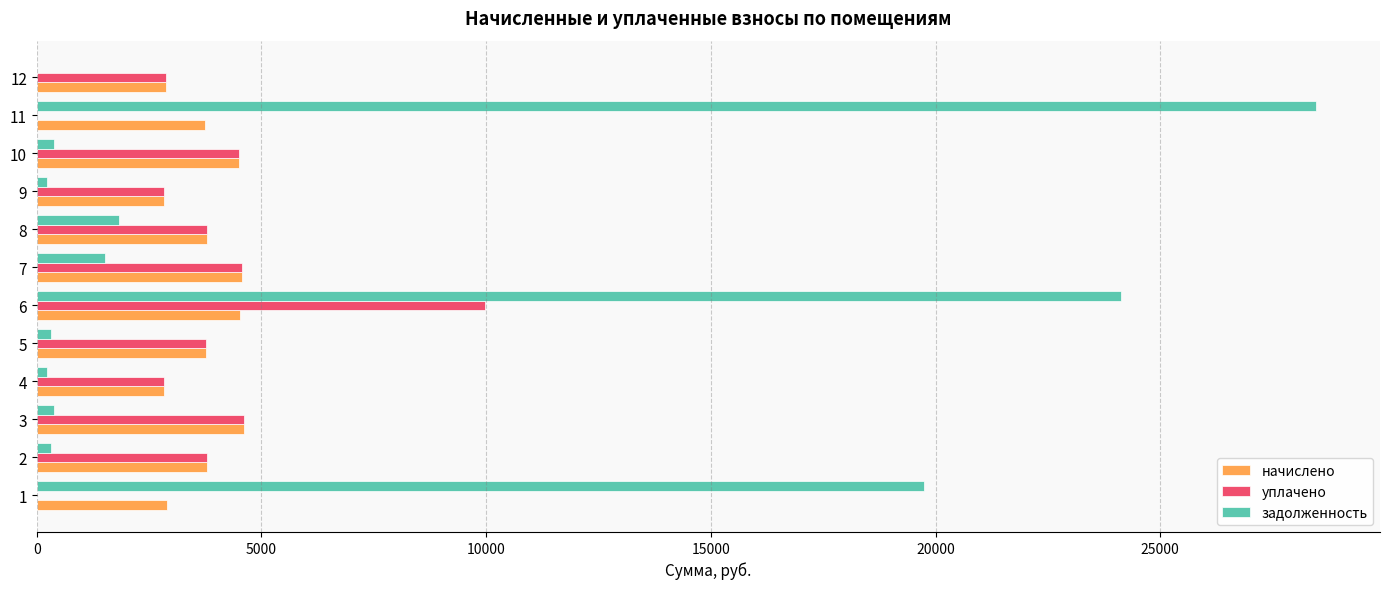

What is the total value across all series at 6?

38649.5